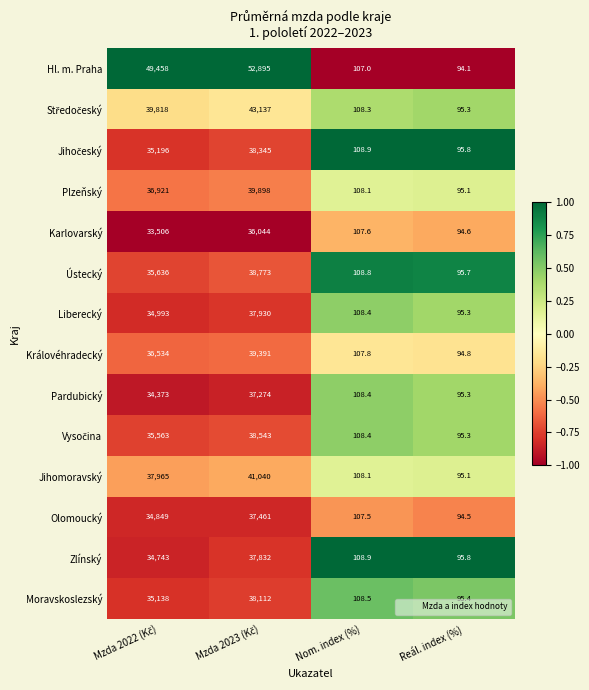

How many categories are shown in the chart?

4